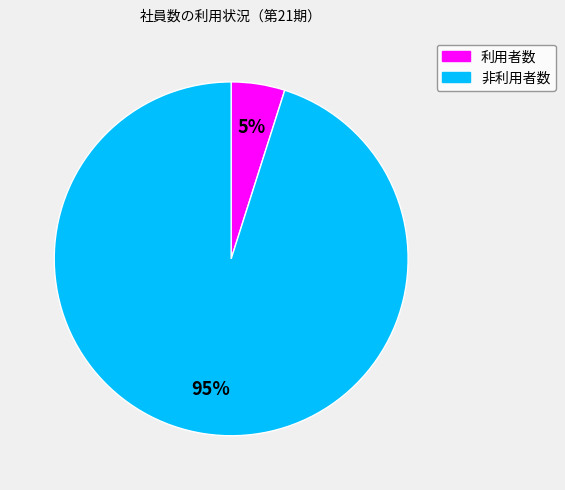

Between 非利用者数 and 利用者数, which is larger?

非利用者数